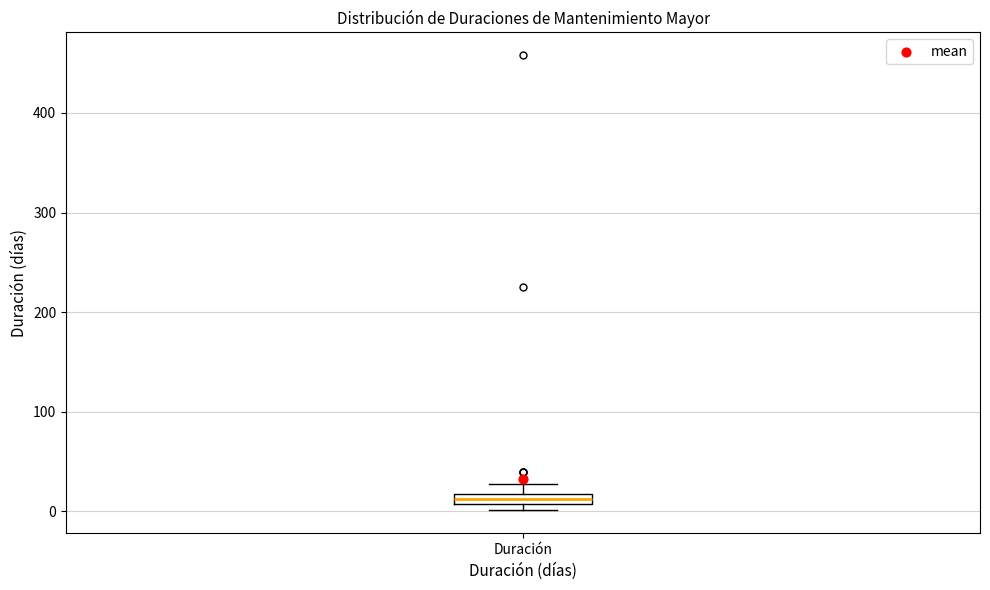

Where does the upper whisker of the box for Duración end on the y-axis? The values are not printed on the chart, so give them approximately, as read against the axis.

30